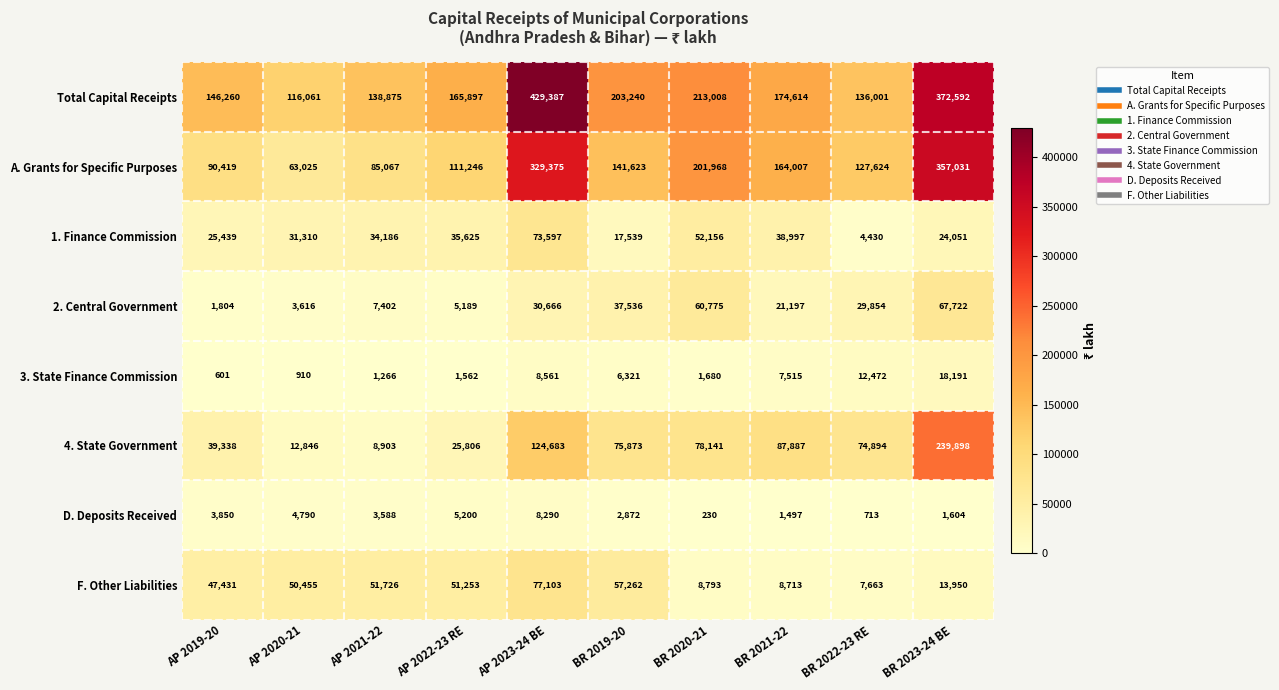

List the series in order of their peak value, lowest first.

D. Deposits Received, 3. State Finance Commission, 2. Central Government, 1. Finance Commission, F. Other Liabilities, 4. State Government, A. Grants for Specific Purposes, Total Capital Receipts